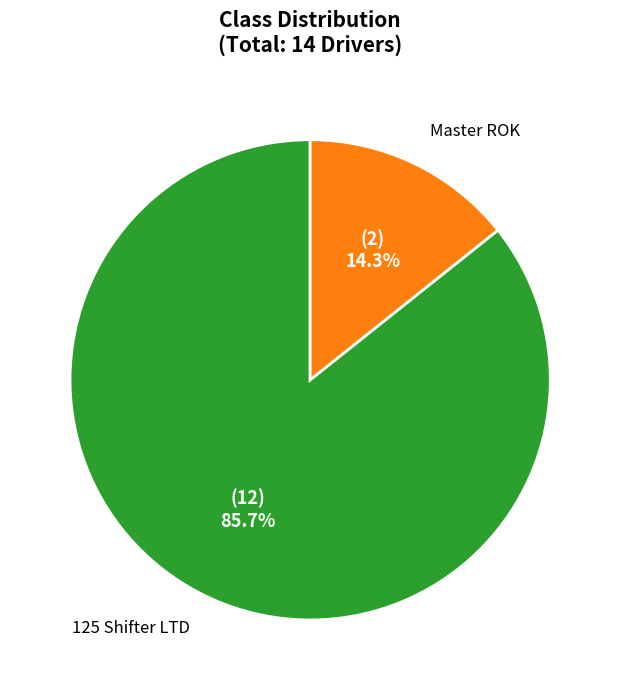

Is there any slice that represents more than half of the pie?

Yes